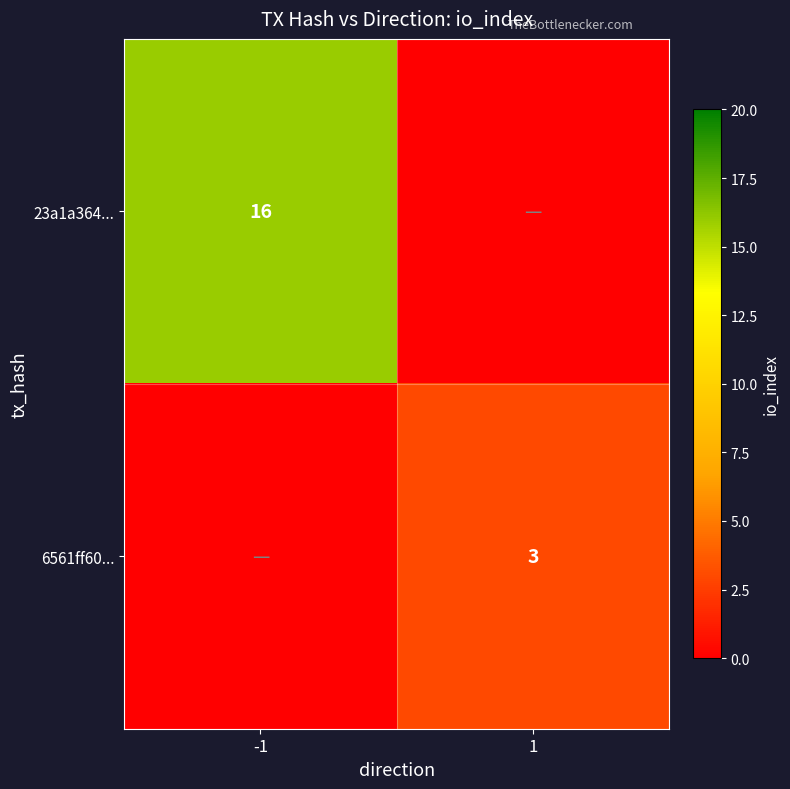

Is the value of 6561ff60... at 1 greater than the value of 23a1a364... at -1?

No